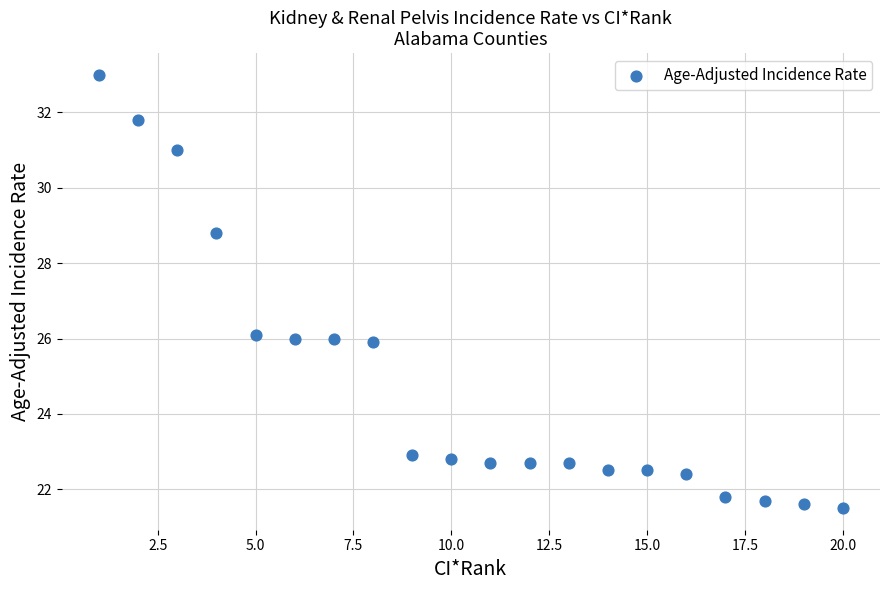

What is the range of Y values (max minus min)?

11.5